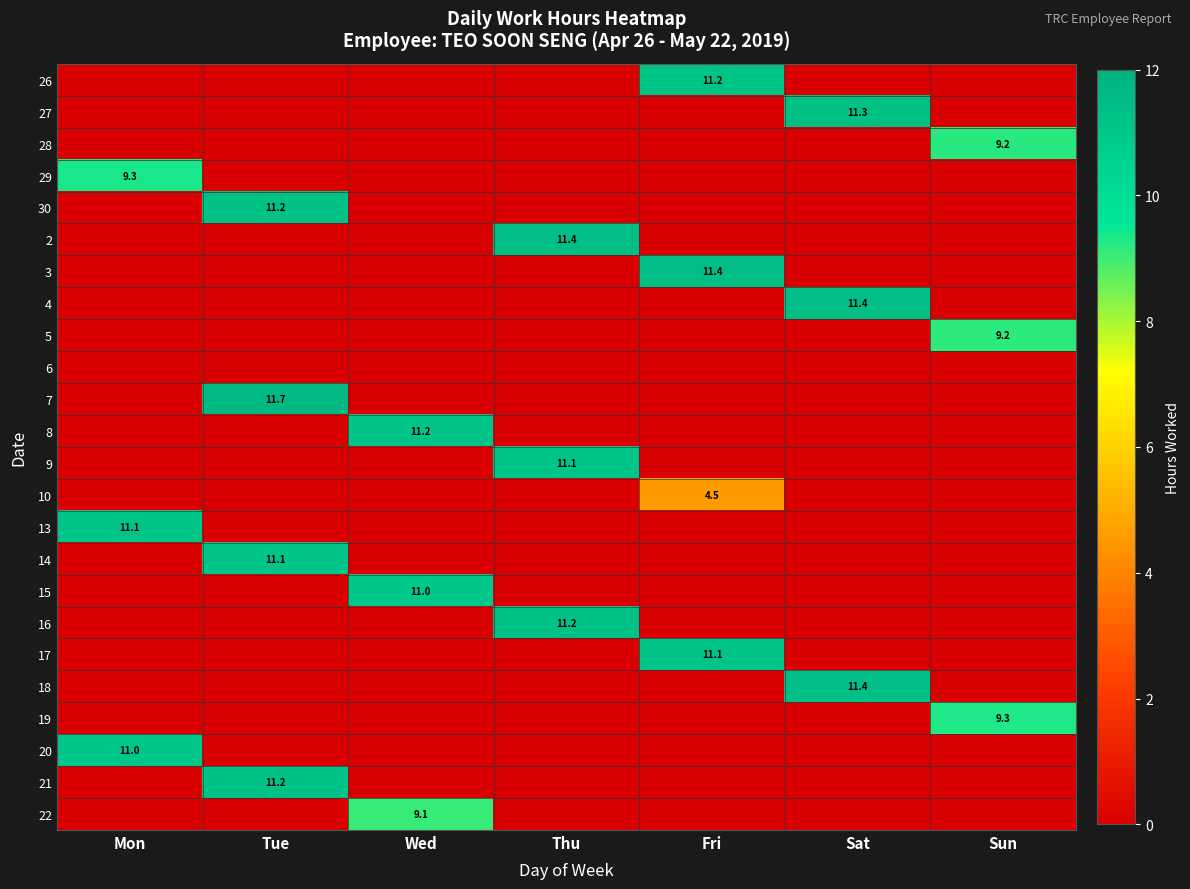

The value of 27 at Sat is 3.6. True or false?

False